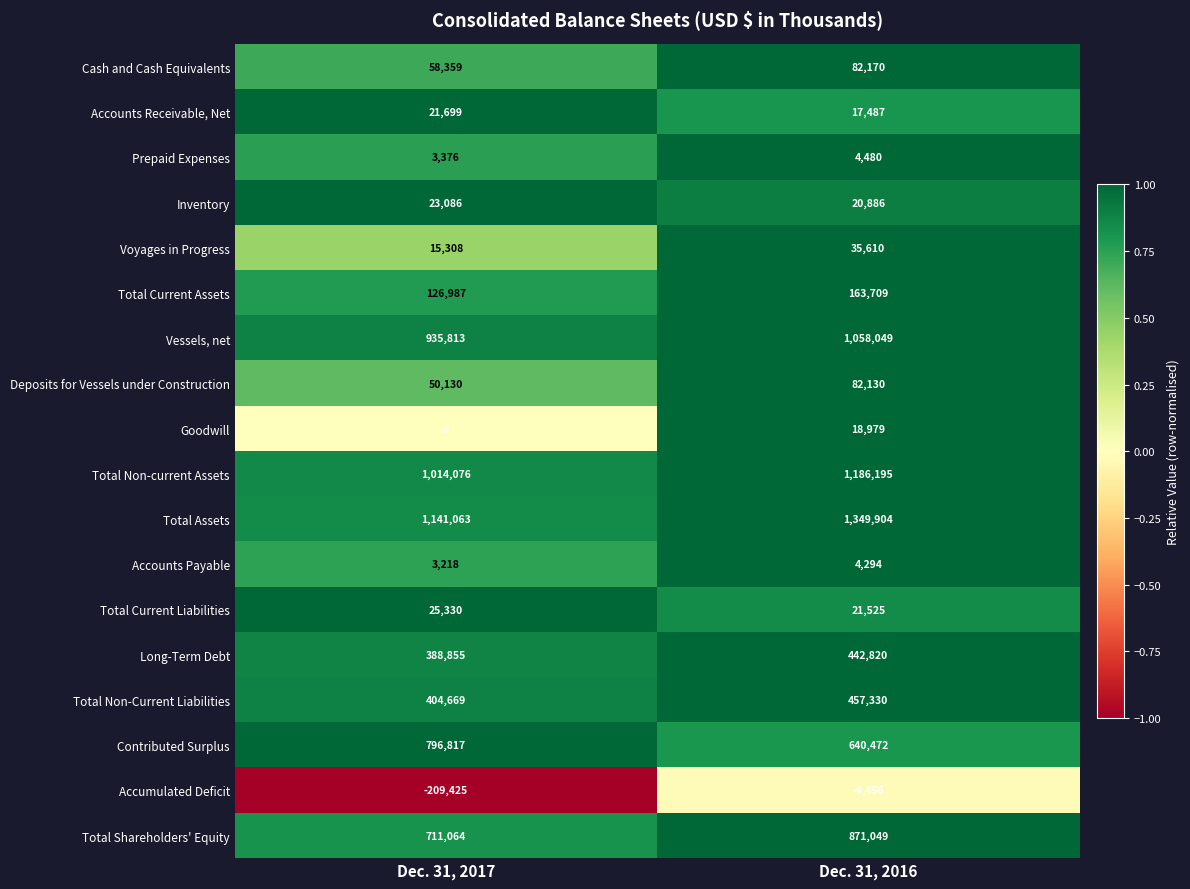

What is the maximum value for Accounts Receivable, Net?

21699